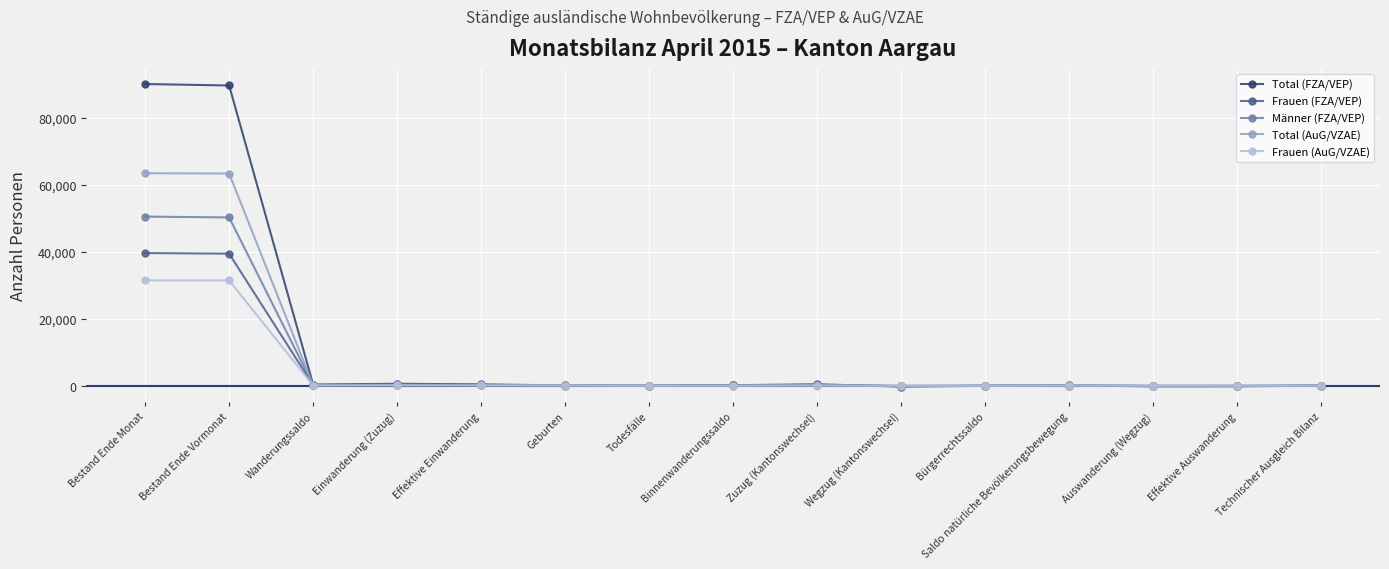

Between Bestand Ende Monat and Todesfälle, which series saw the biggest shift?

Total (FZA/VEP)